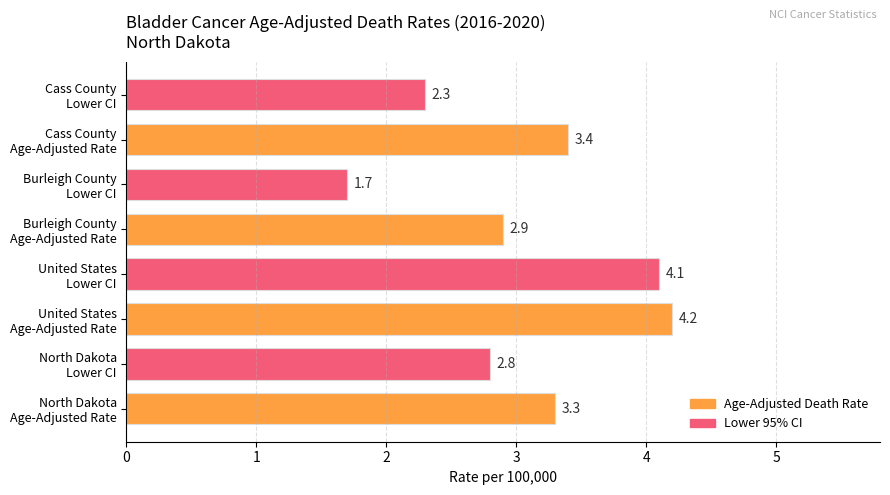

Reading top to bottom, what are all the values shown in this chart?

2.3	3.4	1.7	2.9	4.1	4.2	2.8	3.3